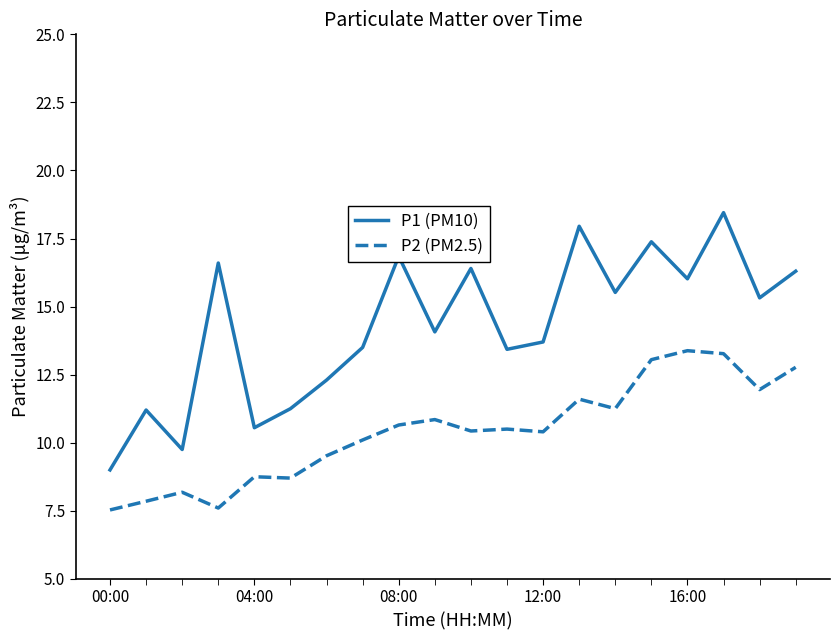

How many values in the P2 (PM2.5) series exceed 10?

13